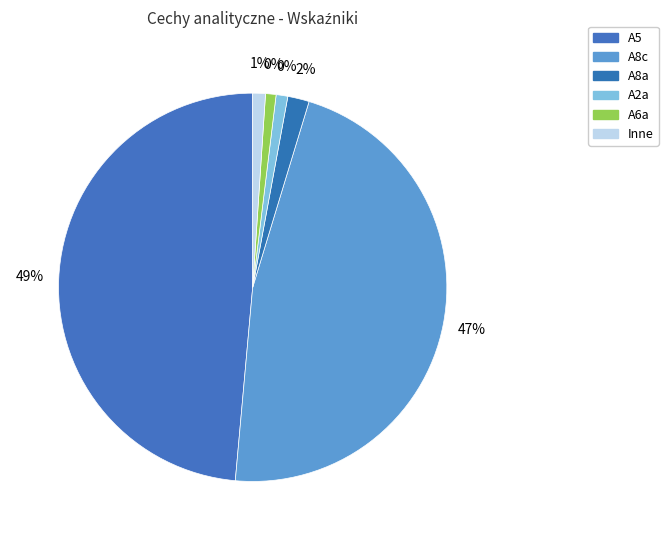

Does A10 represent more than half of the total?

No